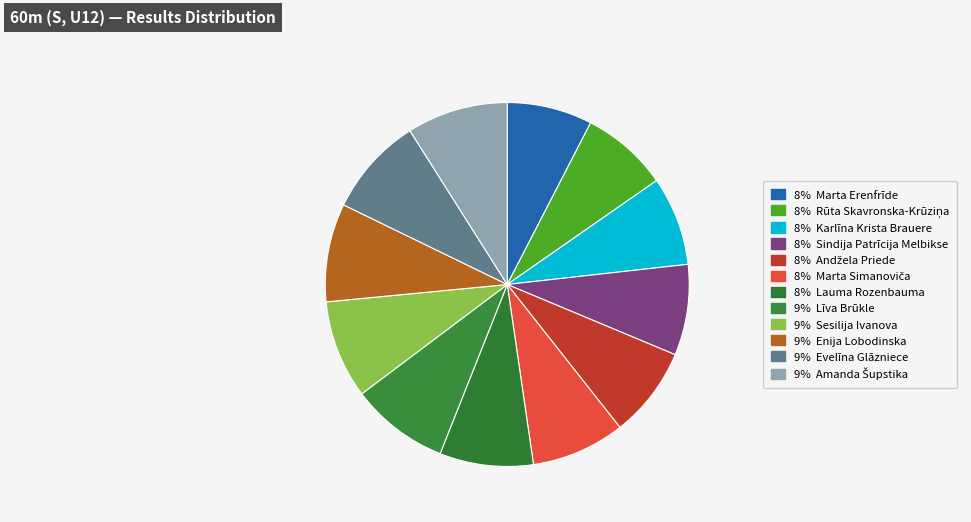

How many slices are in this pie chart?

12